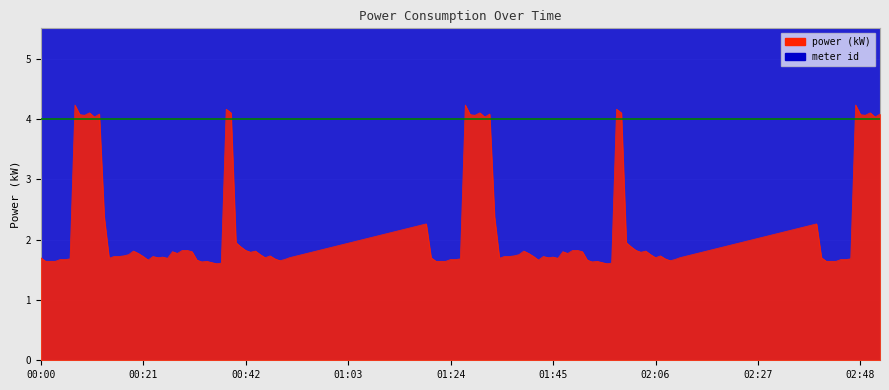

What is the average value of the power series?

2.1